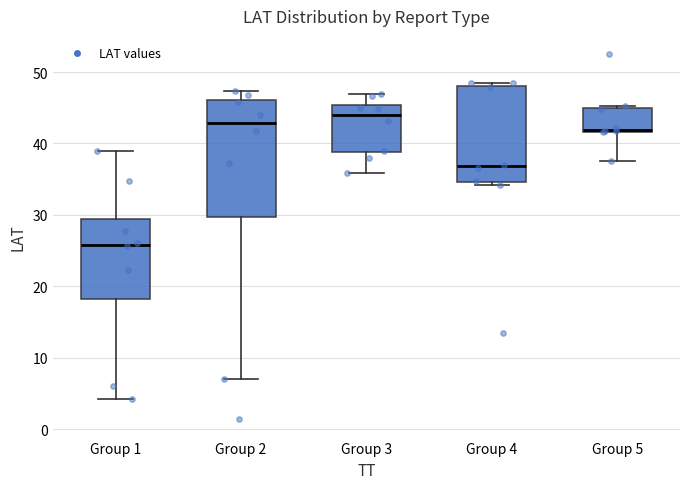

Where is the lower edge of the box for Group 5 on the y-axis? The values are not printed on the chart, so give them approximately, as read against the axis.

42